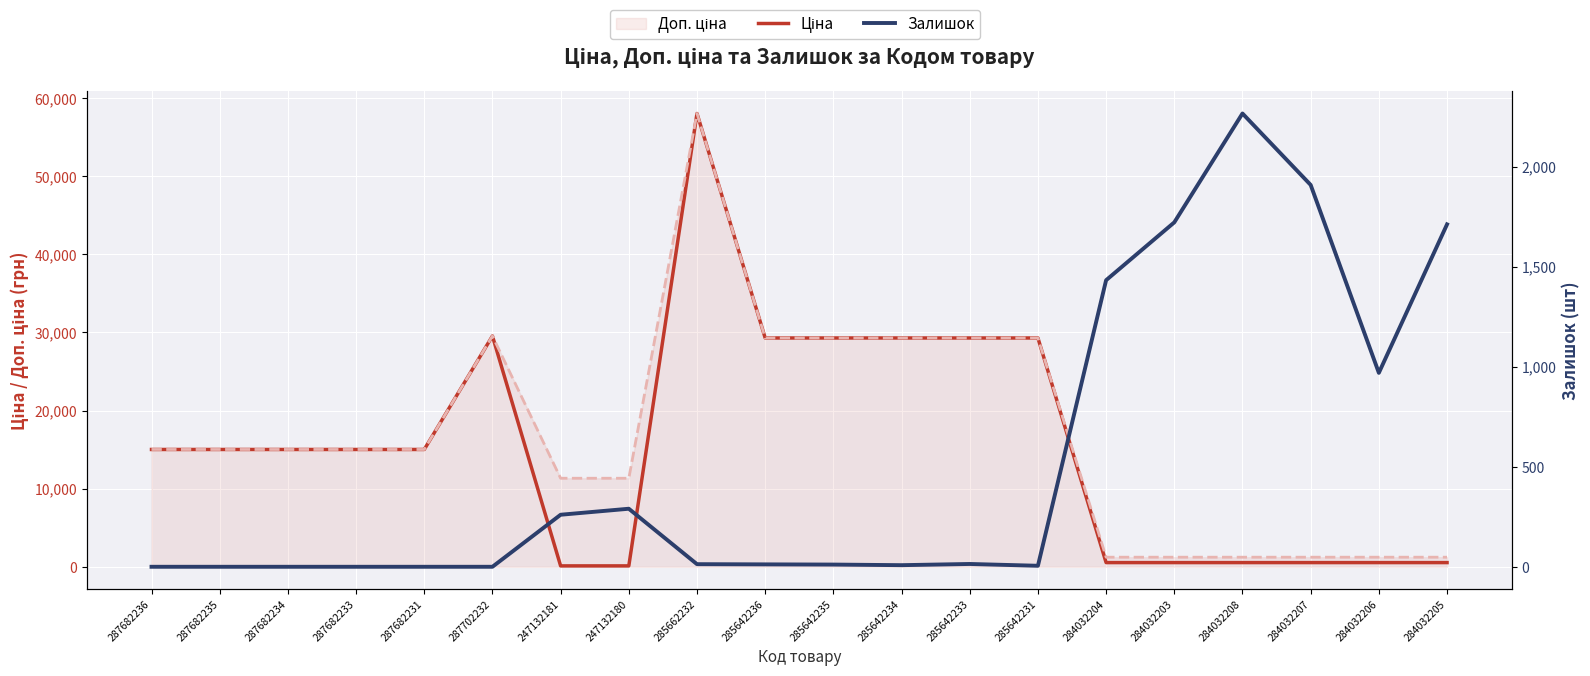

How many times do Ціна and Залишок cross each other?

3